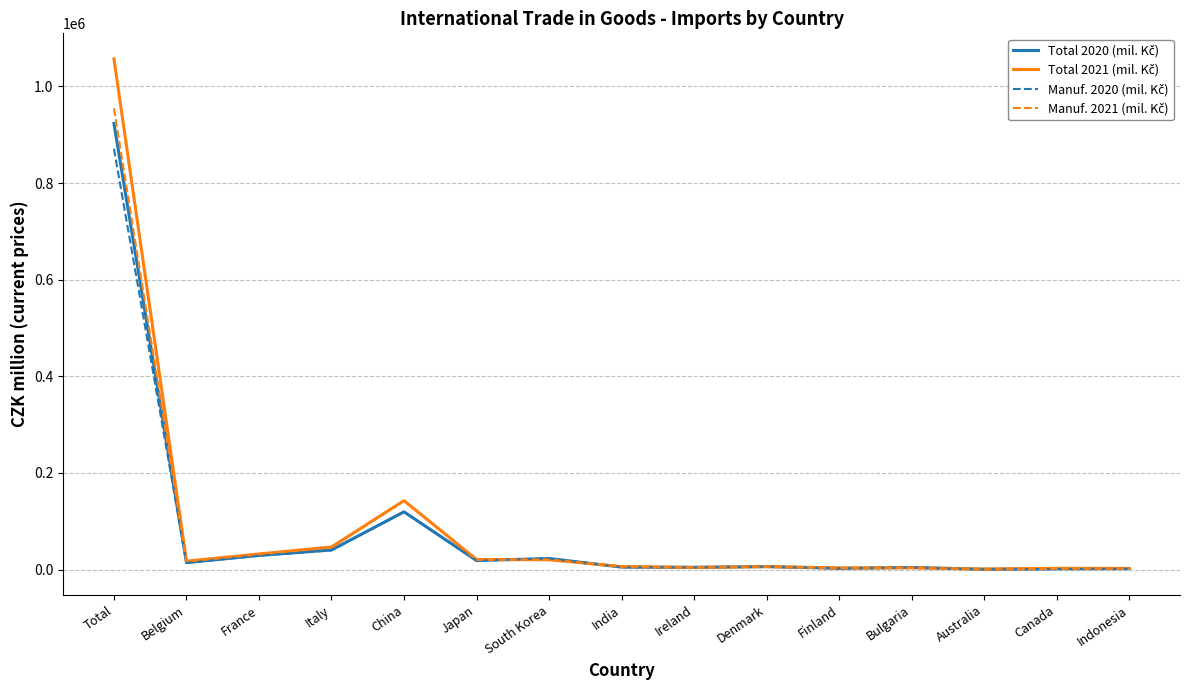

What is the greatest value displayed?

1057196